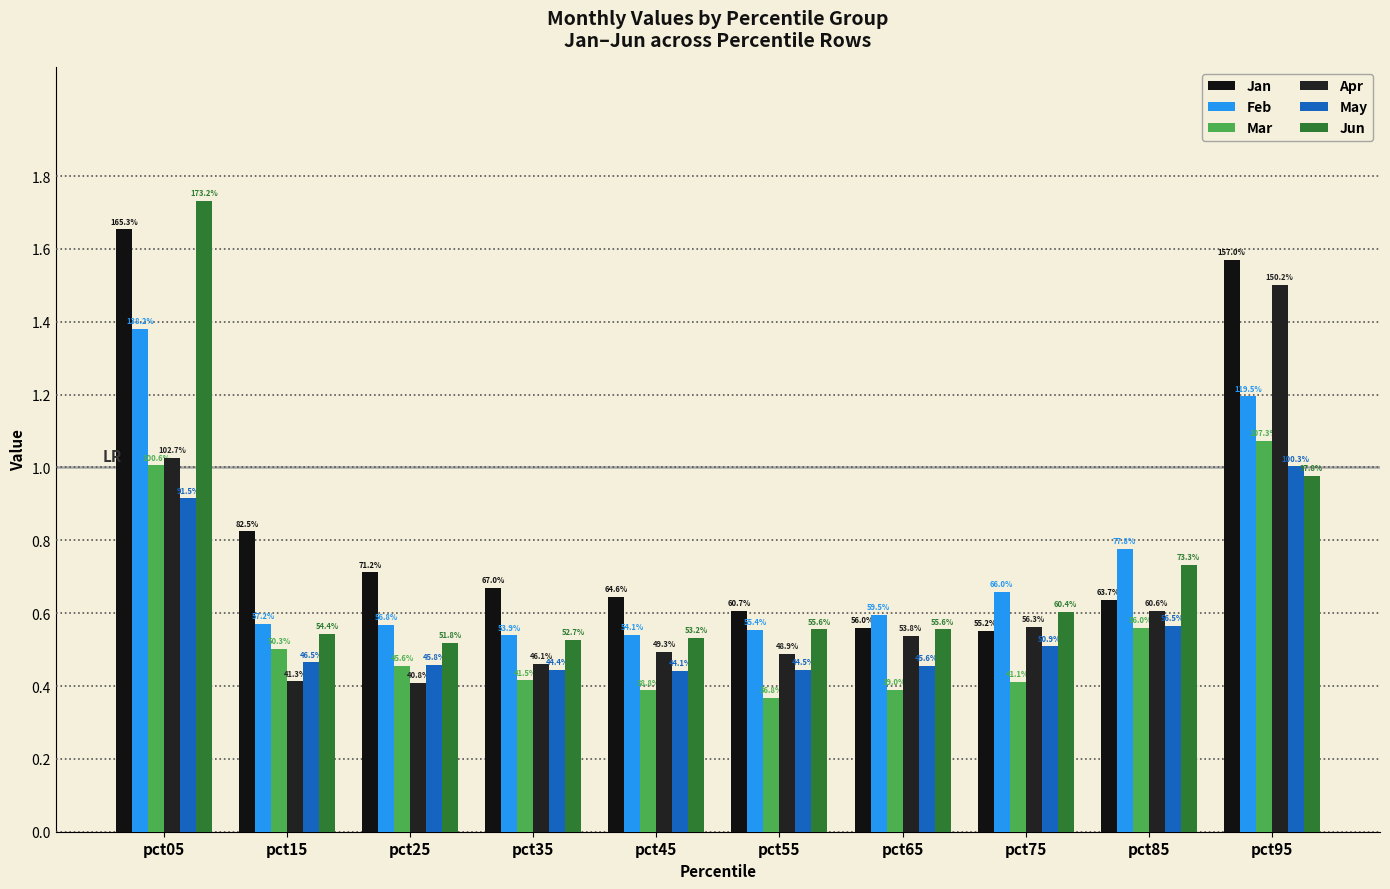

Is the value of Jun at pct75 greater than the value of Apr at pct35?

Yes